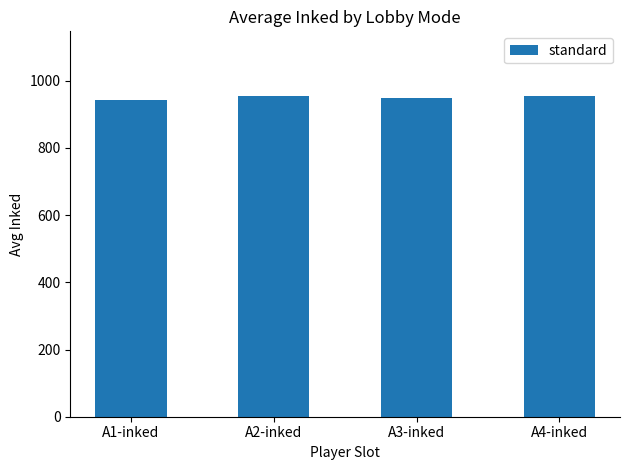

What is the minimum value shown in the chart?

943.9